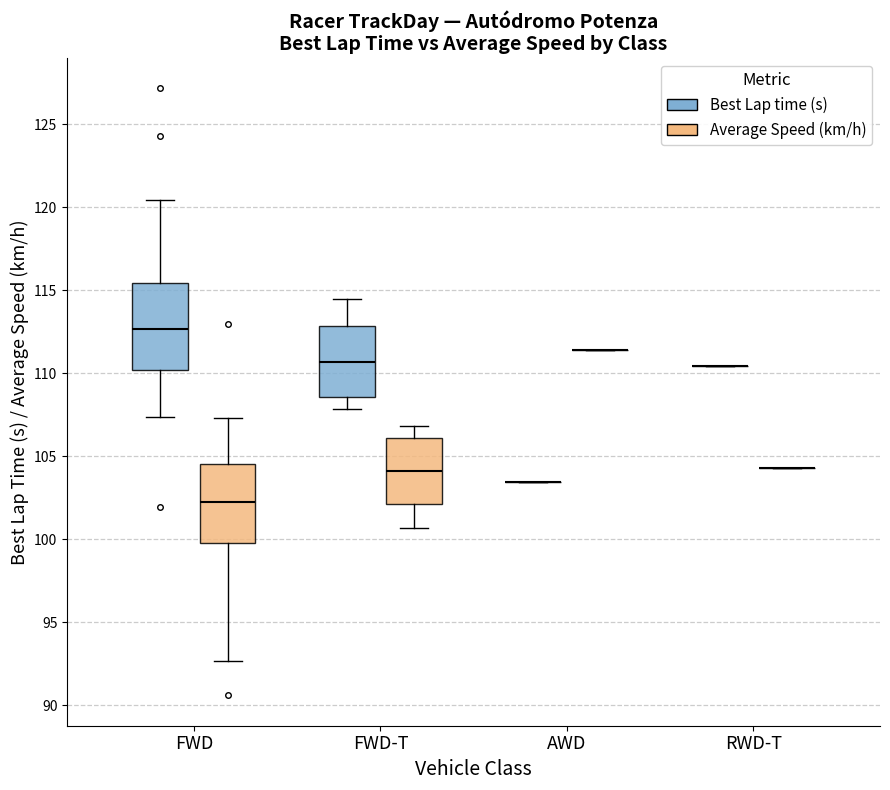

Reading left to right, transcribe this box plot: for each box, give where its median line is, the range the box spans, and where its two whiskers end, as read against the y-axis. The values are not printed on the chart, so give them approximately, as read against the axis.

FWD (Best Lap time (s)): median 112.5, box 110.0 to 115.5, whiskers 107.5 to 120.5
FWD (Average Speed (km/h)): median 102.0, box 100.0 to 104.5, whiskers 92.5 to 107.5
FWD-T (Best Lap time (s)): median 110.5, box 108.5 to 113.0, whiskers 108.0 to 114.5
FWD-T (Average Speed (km/h)): median 104.0, box 102.0 to 106.0, whiskers 100.5 to 107.0
AWD (Best Lap time (s)): box collapsed to a line at 103.5, whiskers 103.5 to 103.5
AWD (Average Speed (km/h)): box collapsed to a line at 111.5, whiskers 111.5 to 111.5
RWD-T (Best Lap time (s)): box collapsed to a line at 110.5, whiskers 110.5 to 110.5
RWD-T (Average Speed (km/h)): box collapsed to a line at 104.5, whiskers 104.5 to 104.5